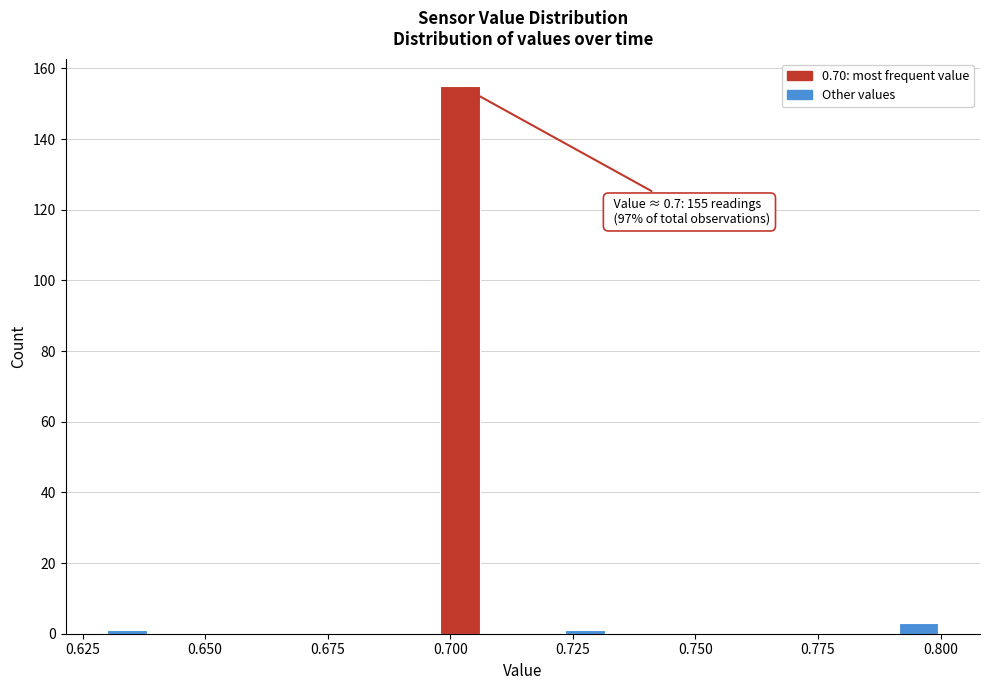

Around what value on the x-axis is the tallest bar? Give the approximate position of its centre, as read against the axis.

0.700